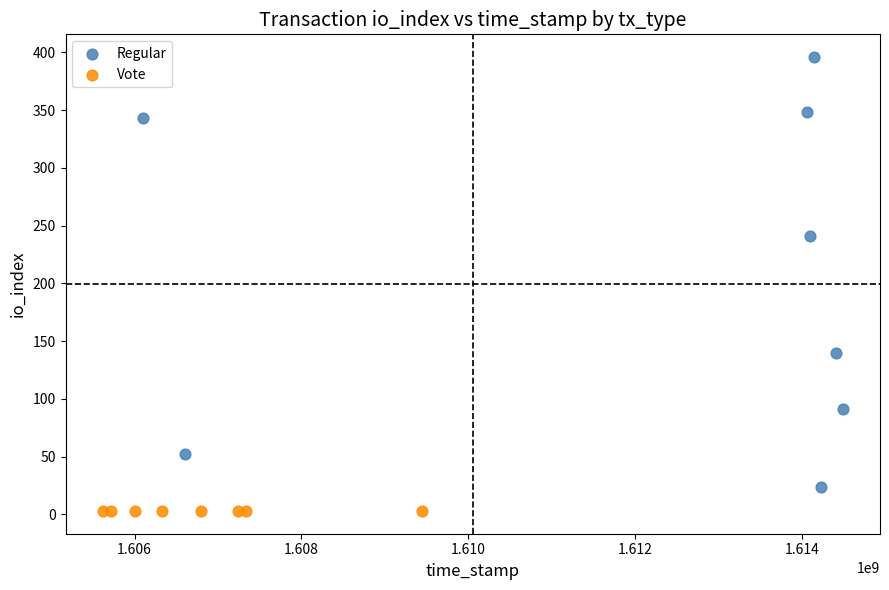

Which series reaches the minimum Y coordinate?

Vote